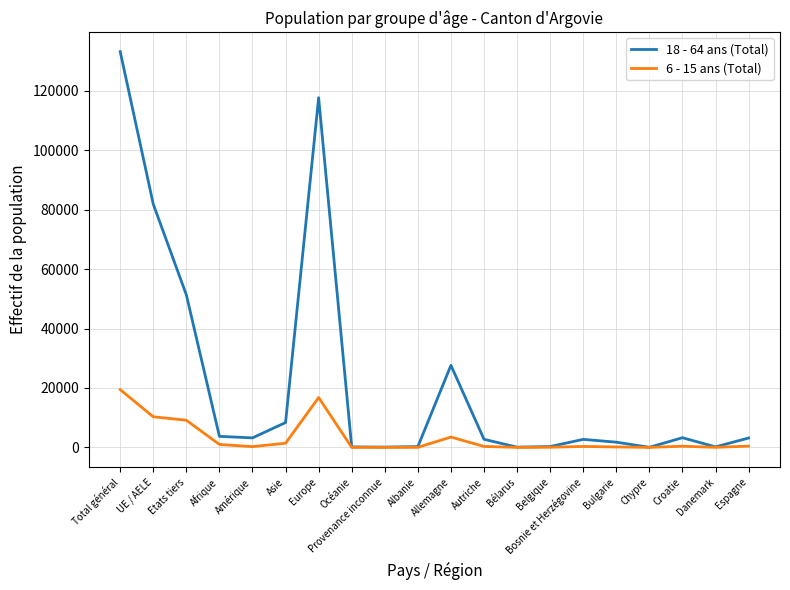

At which category is the sum across all series the highest?

Total général